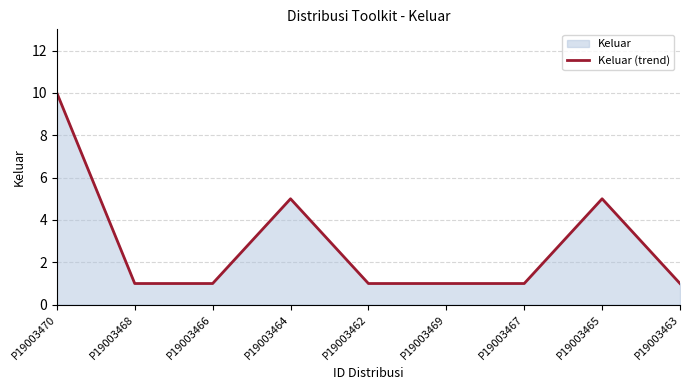

What is the sum of all values?

26